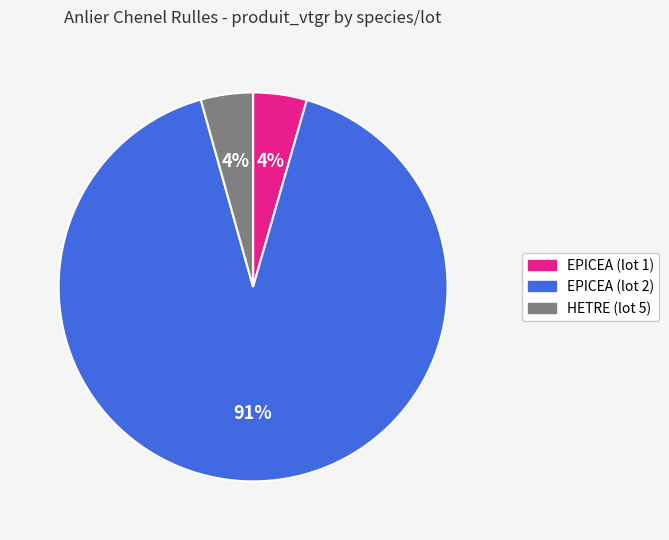

What is the majority slice?

EPICEA (lot 2)